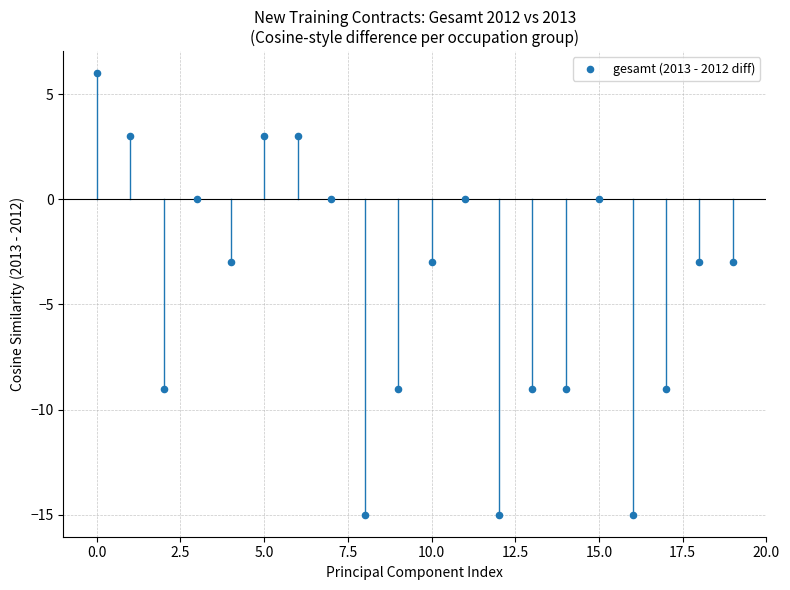

What is the range of Y values (max minus min)?

21